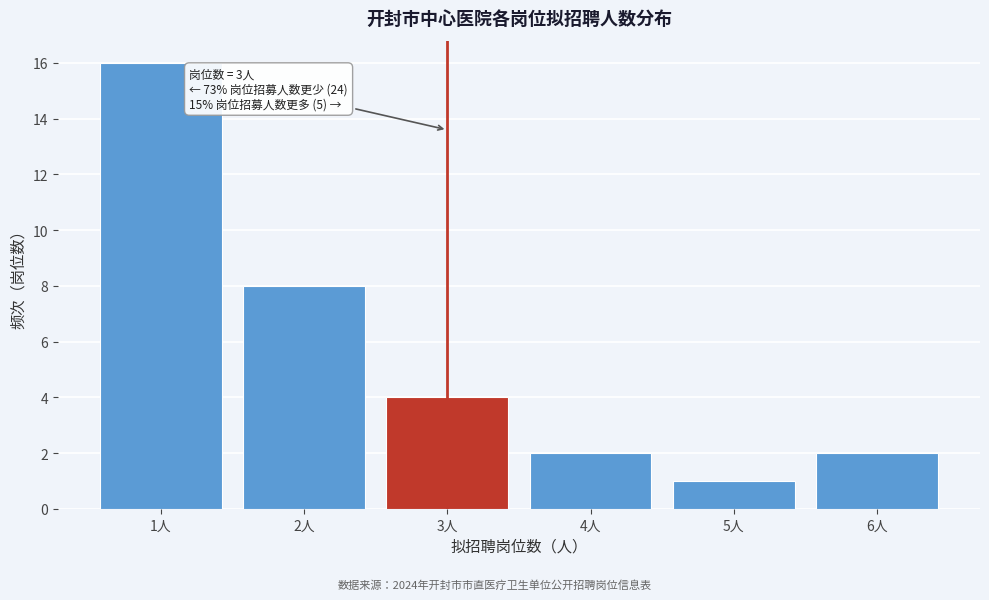

Reading left to right, transcribe all the data shown in this chart.

16	8	4	2	1	2